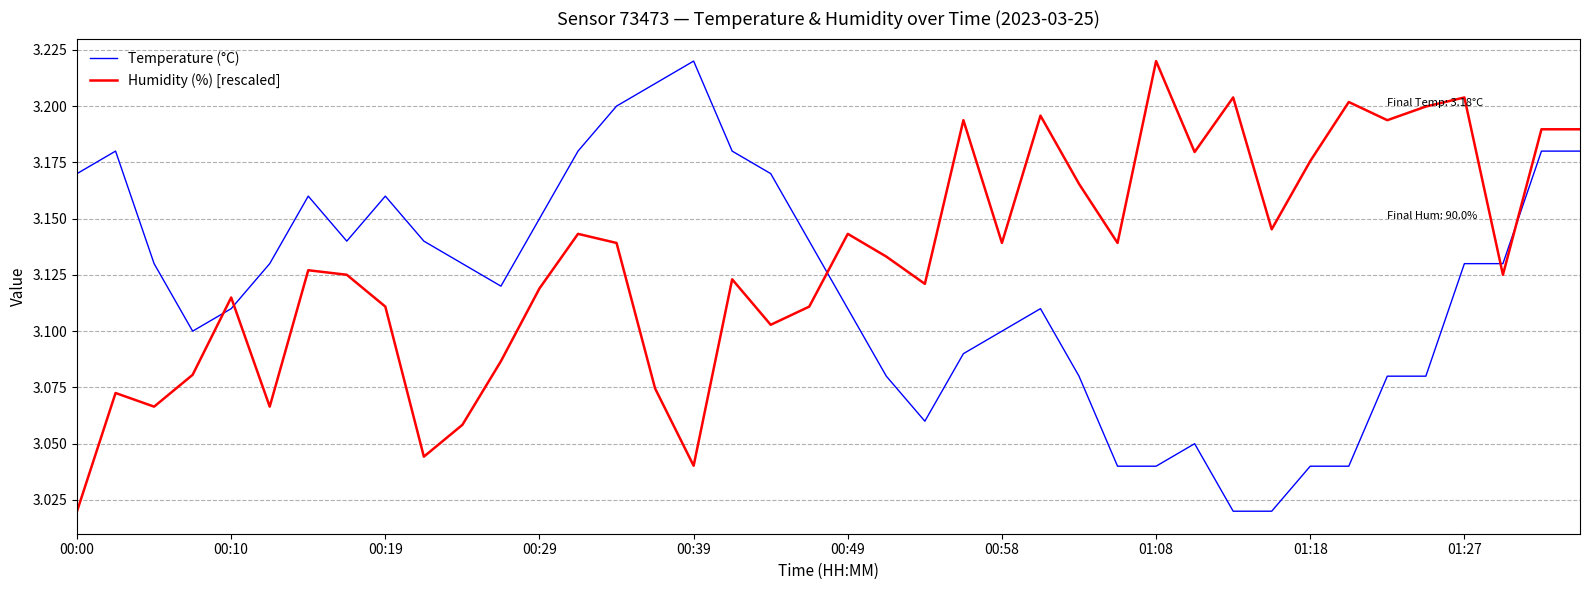

True or false: Temperature (°C) and Humidity (%) [rescaled] cross at least once.

True